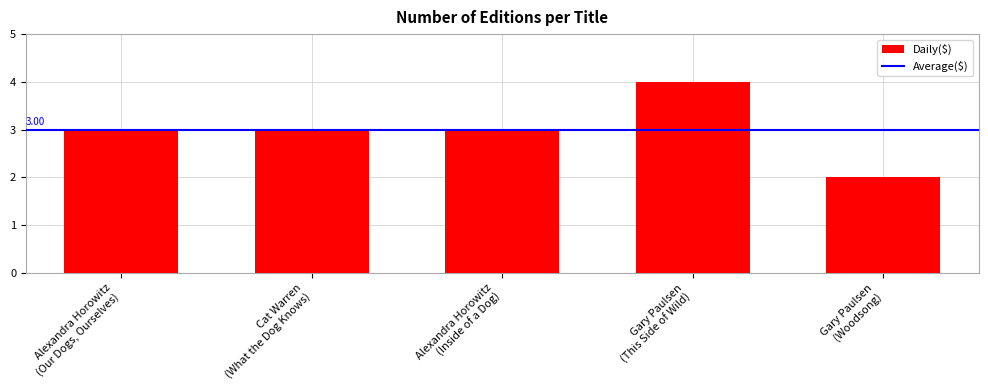

What is the ratio of the value at Cat Warren
(What the Dog Knows) to the value at Gary Paulsen
(Woodsong)?

1.5